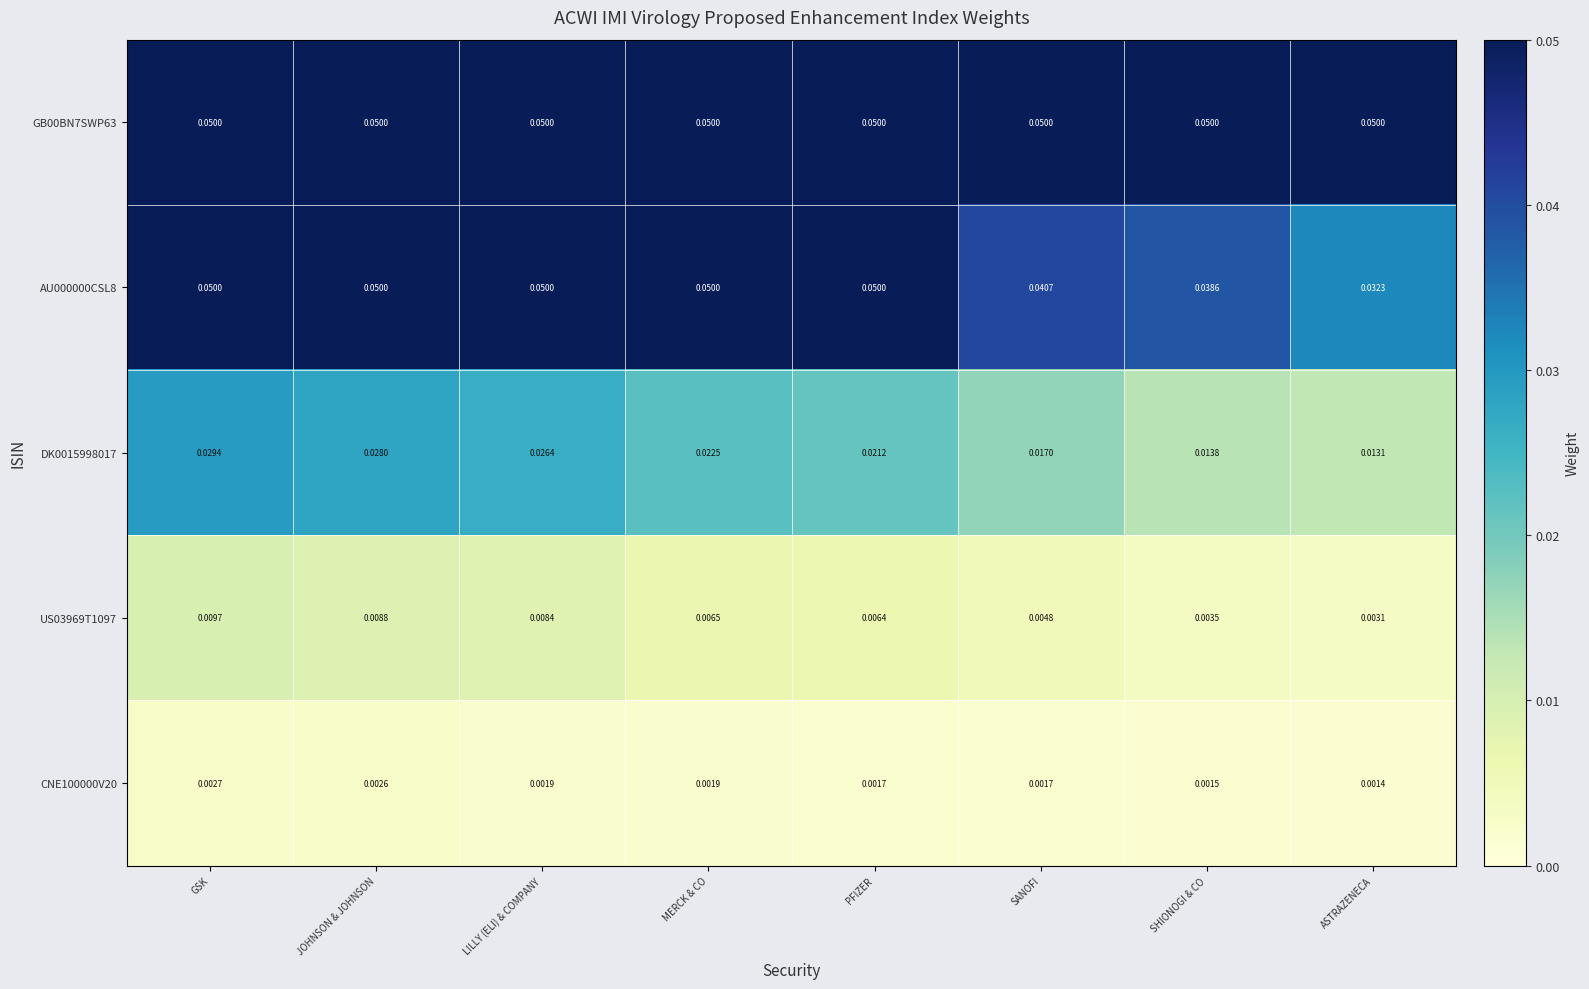

Which series has the largest range (max minus min)?

AU000000CSL8